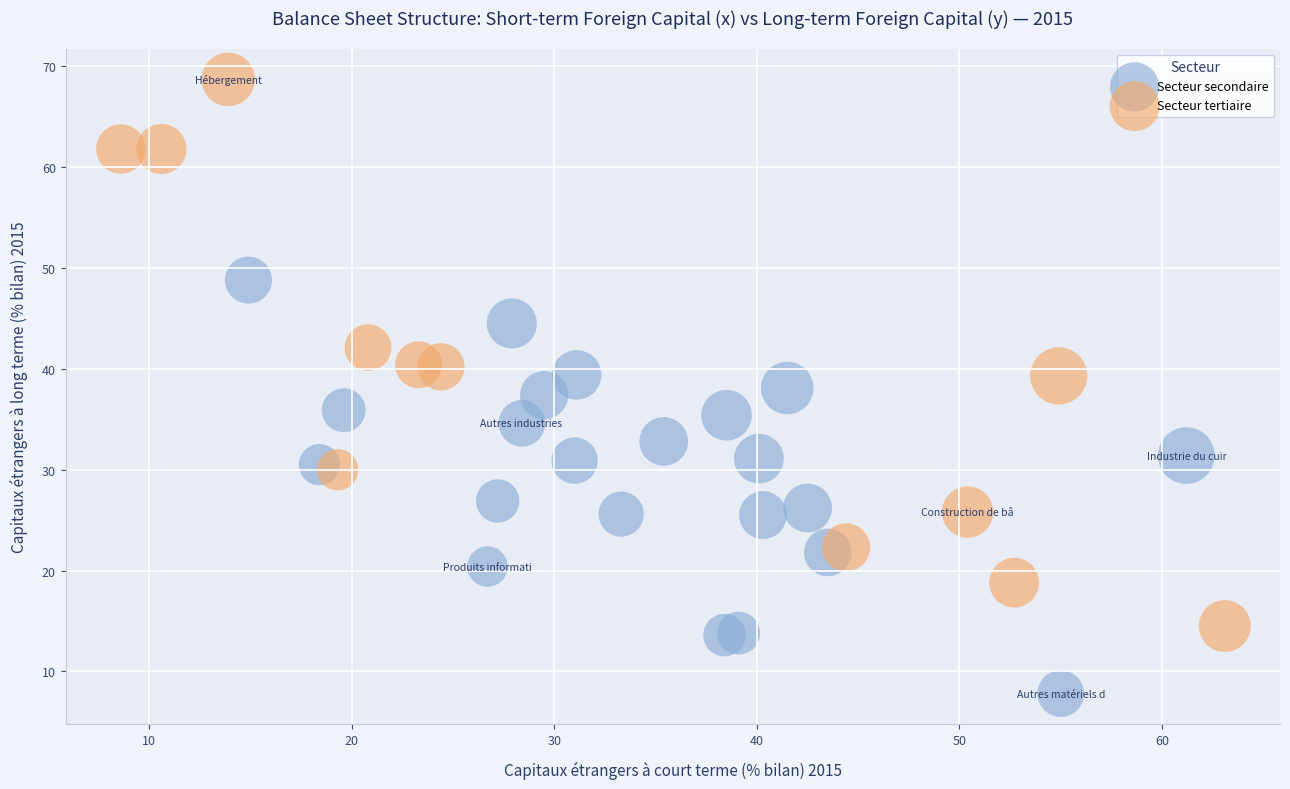

Which series has the widest spread of Y values?

Secteur tertiaire